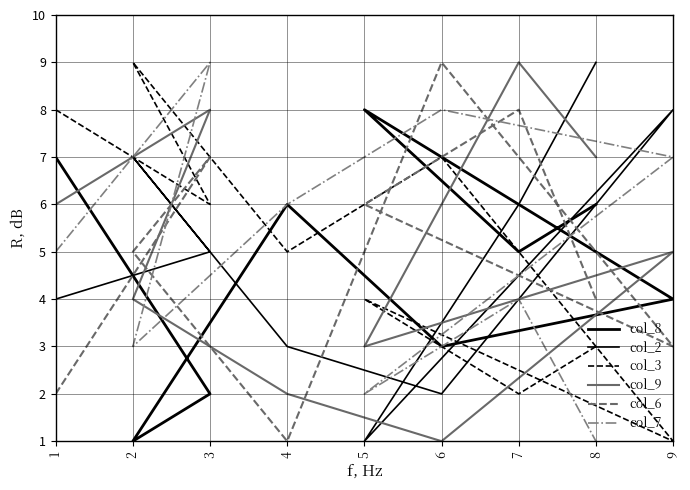

What is the minimum value for col_2?

1